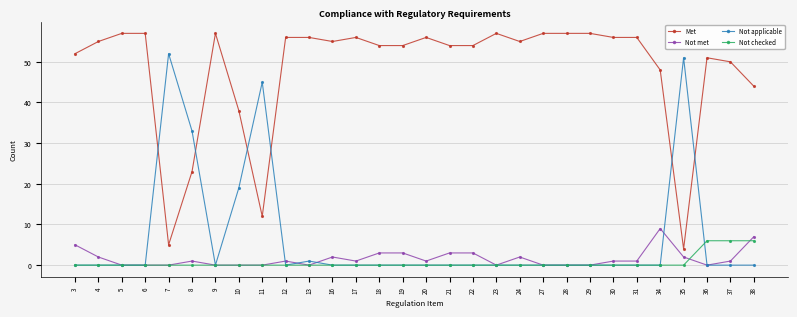

What is the maximum value shown in the chart?

57